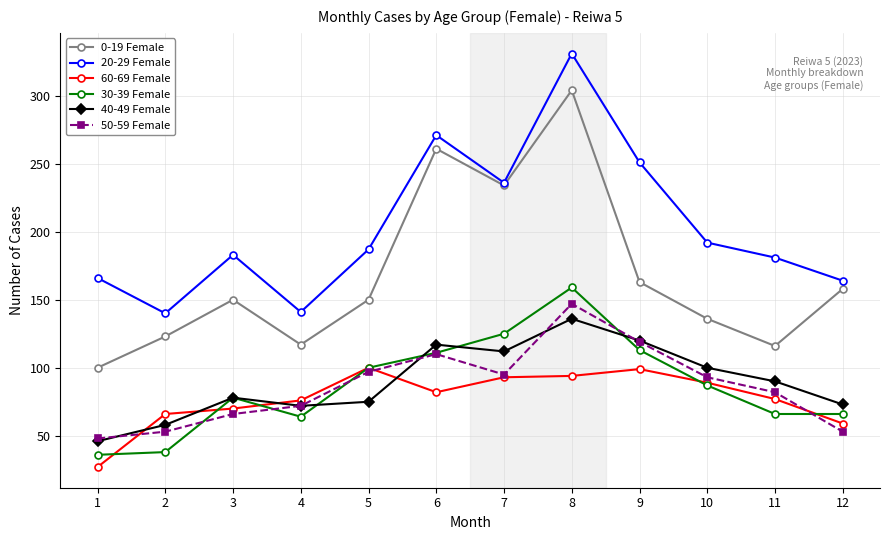

True or false: 20-29 Female and 50-59 Female intersect in this chart.

False